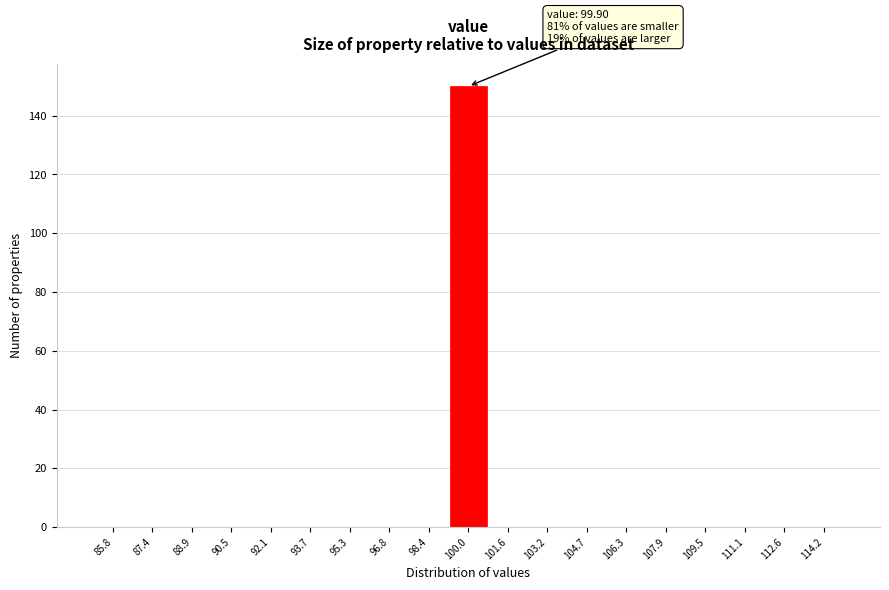

Over which range of the x-axis is the bar tallest?

99.2 to 100.8